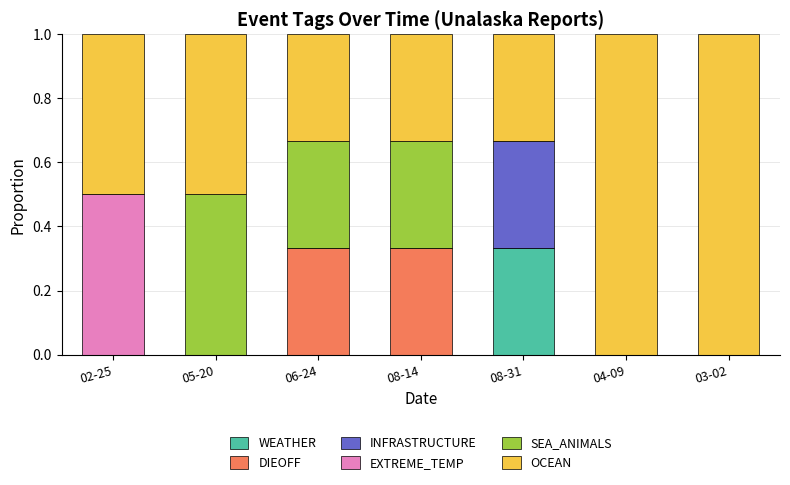

What is the total value across all series at 02-25?

1.0